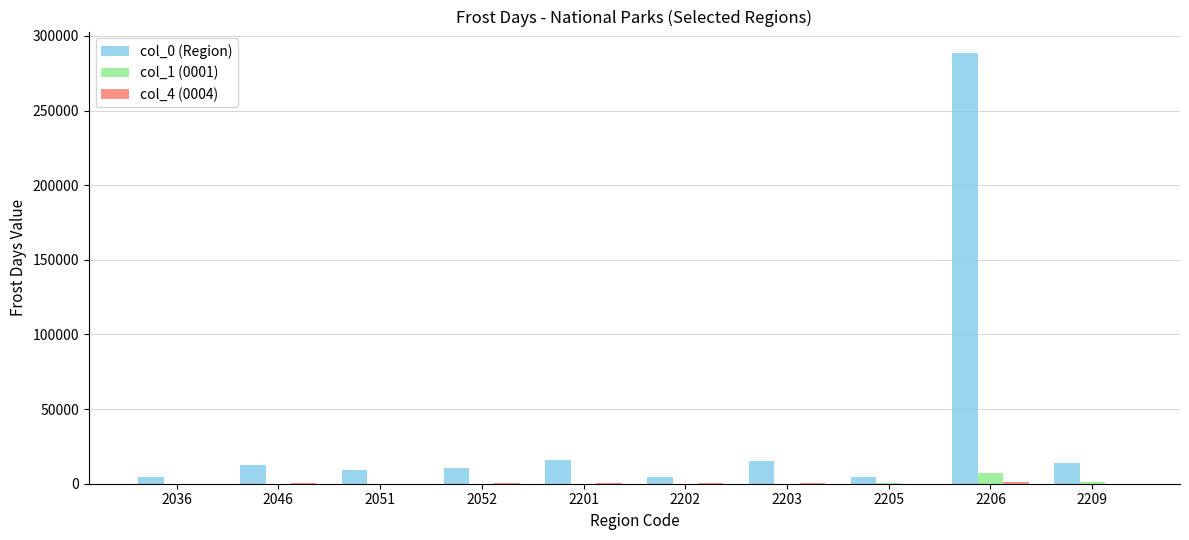

The col_0 (Region) series shows 9482.2 at 2051. True or false?

True